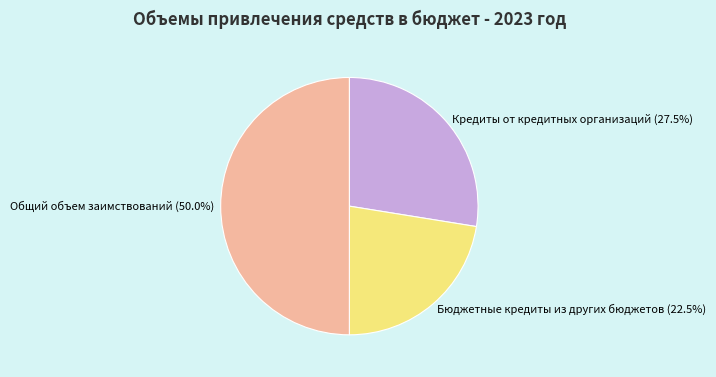

What is the ratio of the value at Бюджетные кредиты из других бюджетов to the value at Кредиты от кредитных организаций?

0.8